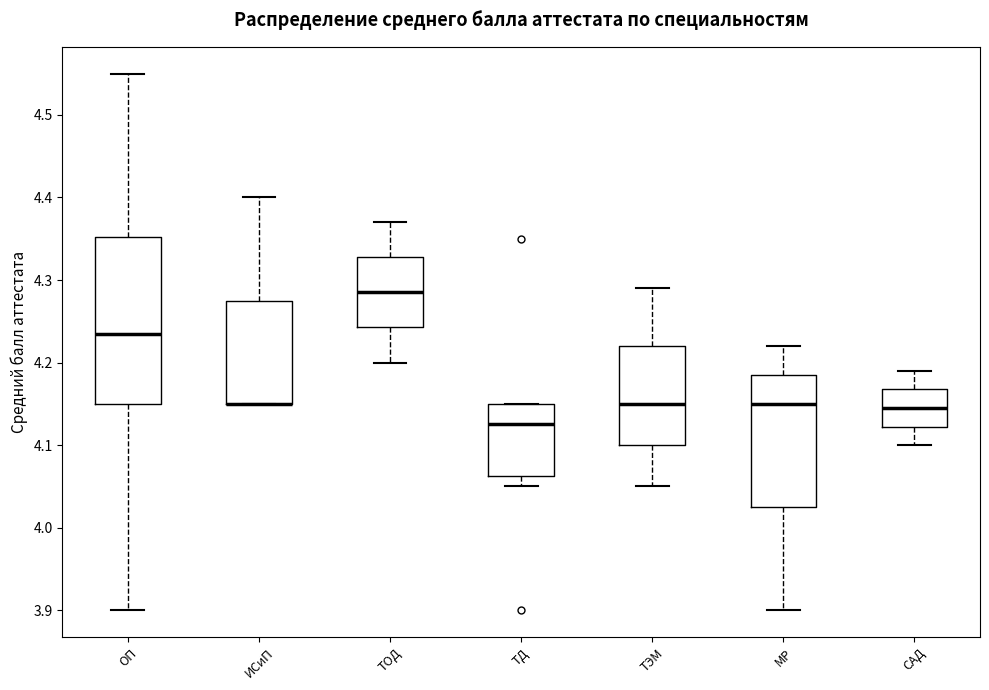

Reading left to right, transcribe this box plot: for each box, give where its median line is, the range the box spans, and where its two whiskers end, as read against the y-axis. The values are not printed on the chart, so give them approximately, as read against the axis.

ОП: median 4.24, box 4.15 to 4.35, whiskers 3.90 to 4.55
ИСиП: median 4.15 (drawn on the box's lower edge), box 4.15 to 4.28, whiskers 4.15 to 4.40
ТОД: median 4.29, box 4.24 to 4.33, whiskers 4.20 to 4.37
ТД: median 4.13, box 4.06 to 4.15, whiskers 4.05 to 4.15
ТЭМ: median 4.15, box 4.10 to 4.22, whiskers 4.05 to 4.29
МР: median 4.15, box 4.03 to 4.19, whiskers 3.90 to 4.22
САД: median 4.15, box 4.12 to 4.17, whiskers 4.10 to 4.19